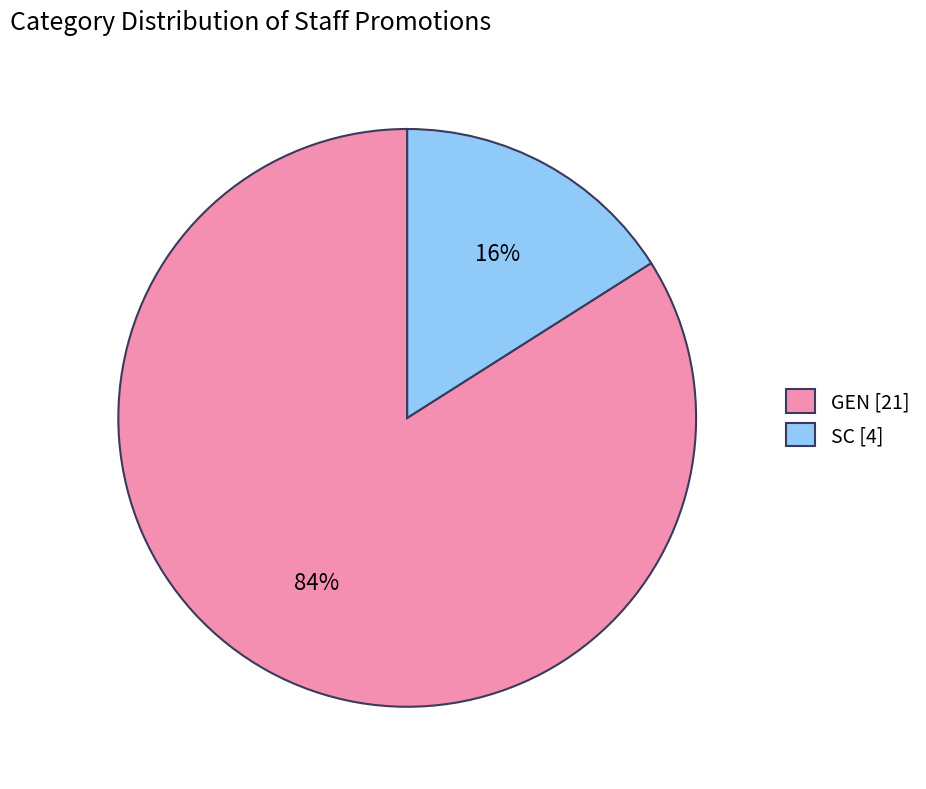

To the nearest percent, what is the combined percentage of SC and GEN?

100%